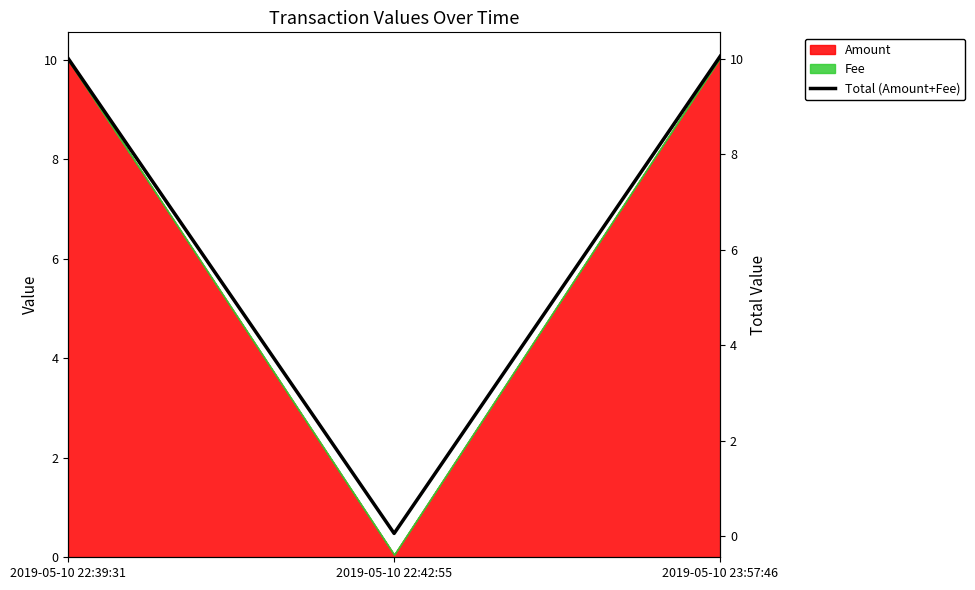

Reading left to right, transcribe all the data shown in this chart.

2019-05-10 22:39:31=10.0	2019-05-10 22:42:55=0.1	2019-05-10 23:57:46=10.1